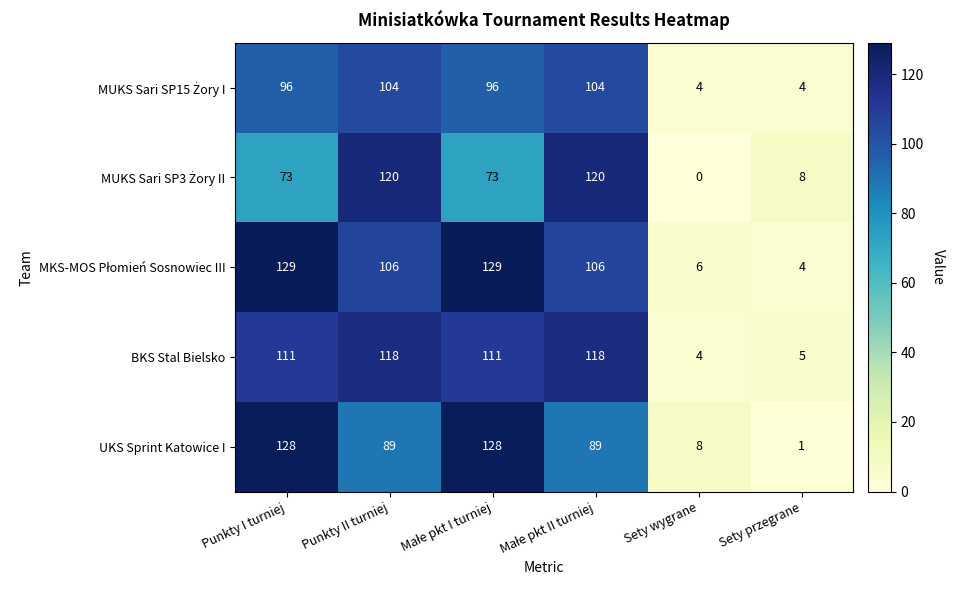

At how many categories does at least one series exceed 11?

4